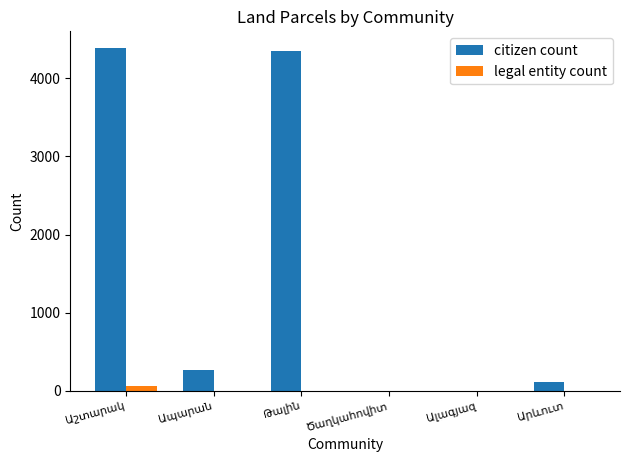

Which series has the largest total across all categories?

citizen count